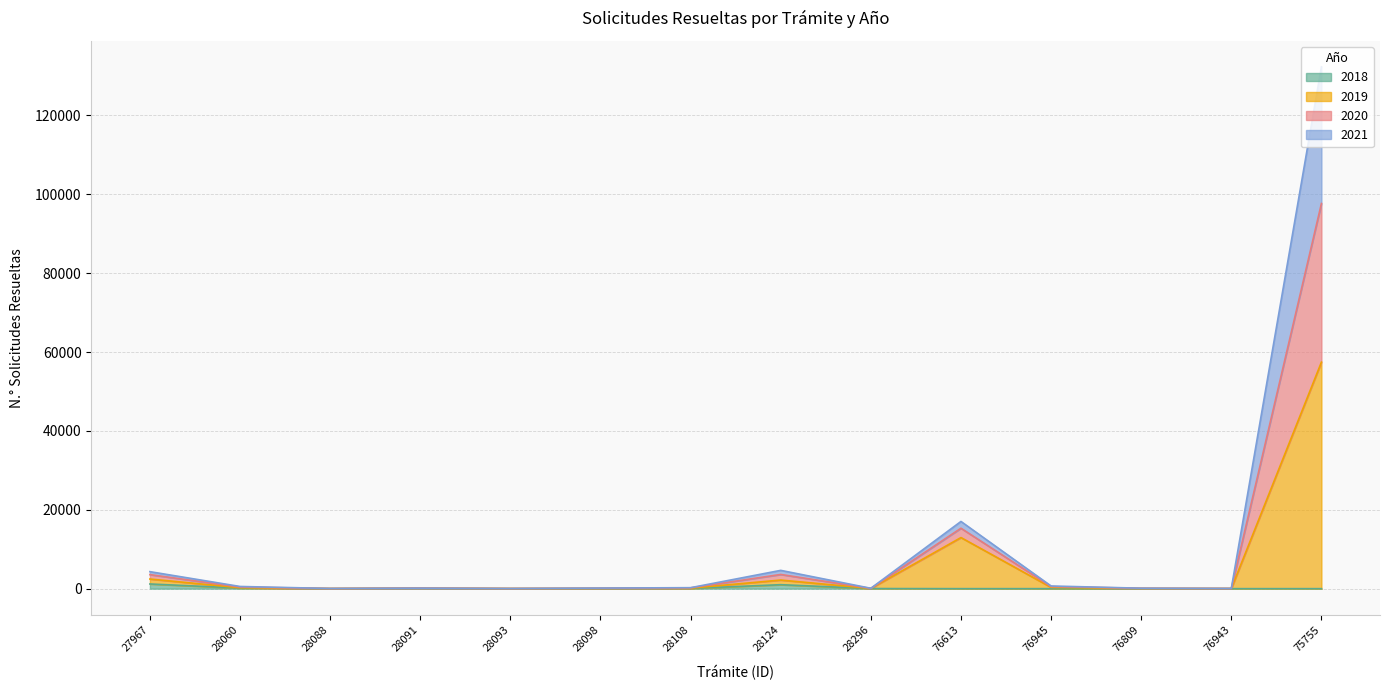

At which category is the sum across all series the highest?

75755